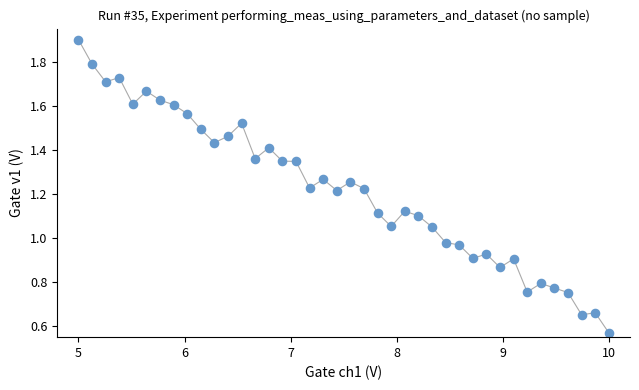

What is the range of X values (max minus min)?

5.0